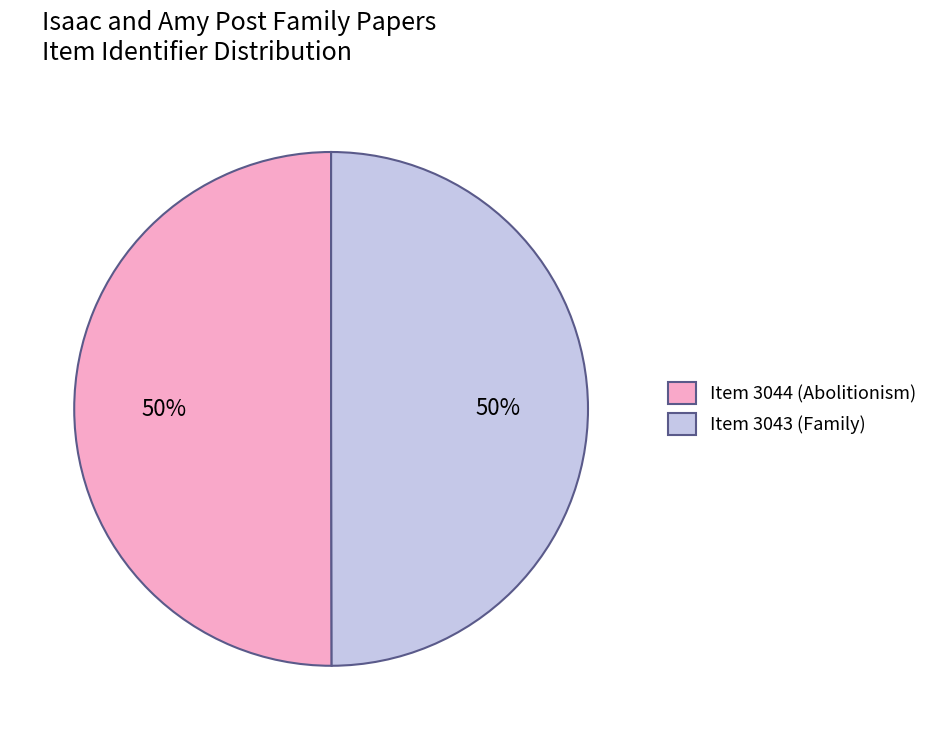

Approximately how many times larger is the value at Item 3044 (Abolitionism) compared to Item 3043 (Family)?

1.0